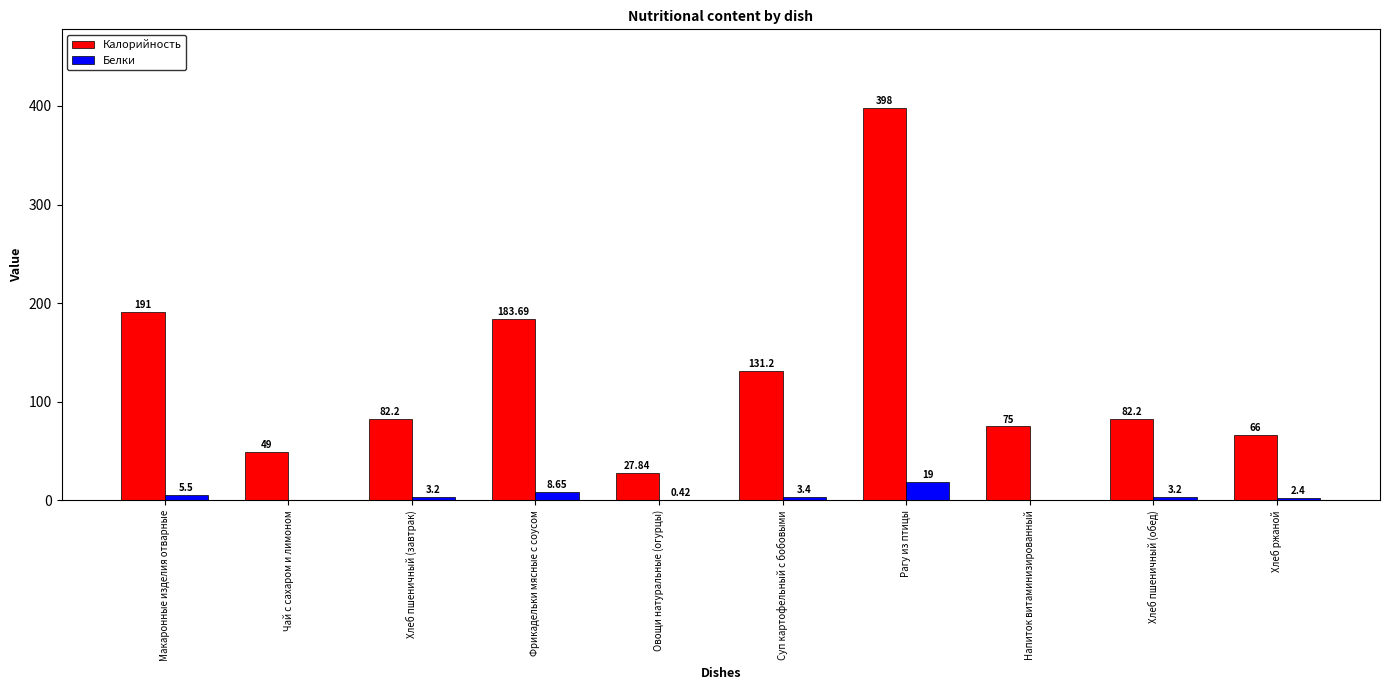

Which series has the largest total across all categories?

Калорийность